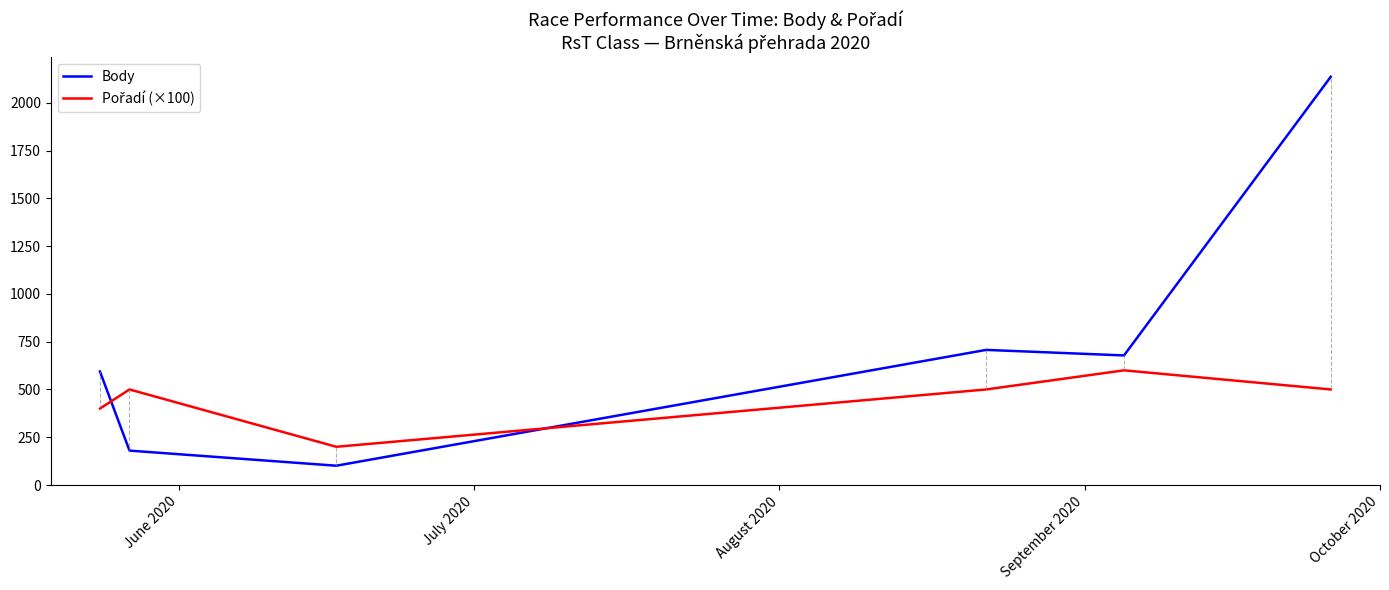

Which series has the widest spread of values?

Body